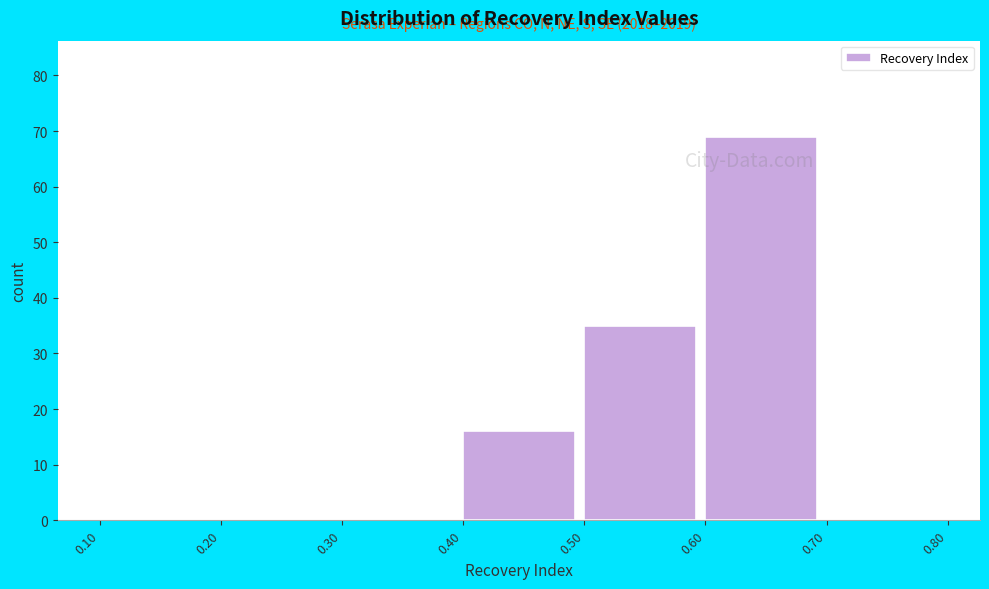

Which range on the x-axis has the tallest bar?

0.60 to 0.70